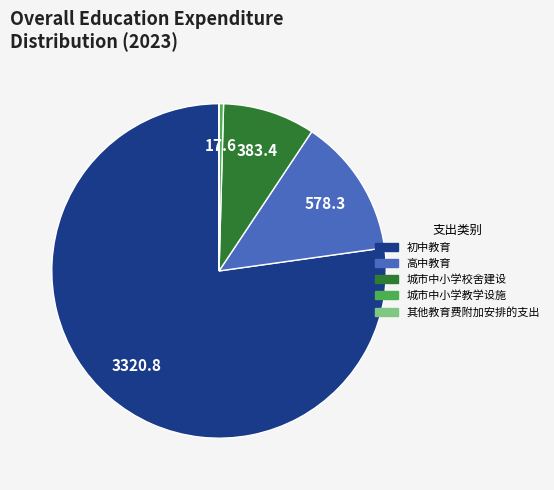

True or false: 城市中小学校舍建设 accounts for 22% of the total.

False